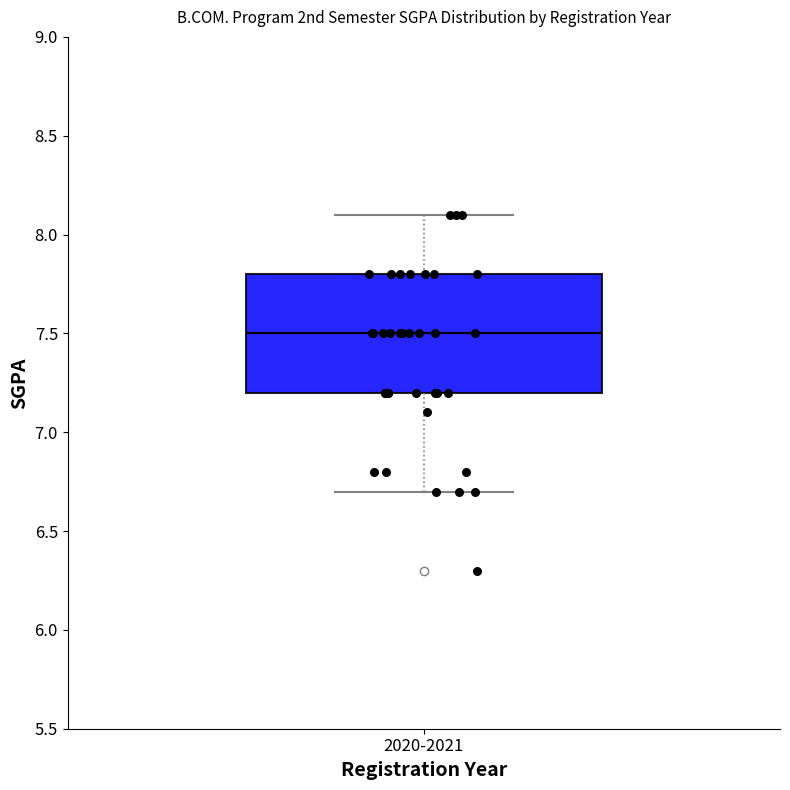

Read this box plot against the y-axis: the position of the median line, the range covered by the box, and the ends of both whiskers. The values are not printed on the chart, so give them approximately, as read against the axis.

median 7.5, box 7.2 to 7.8, whiskers 6.7 to 8.1